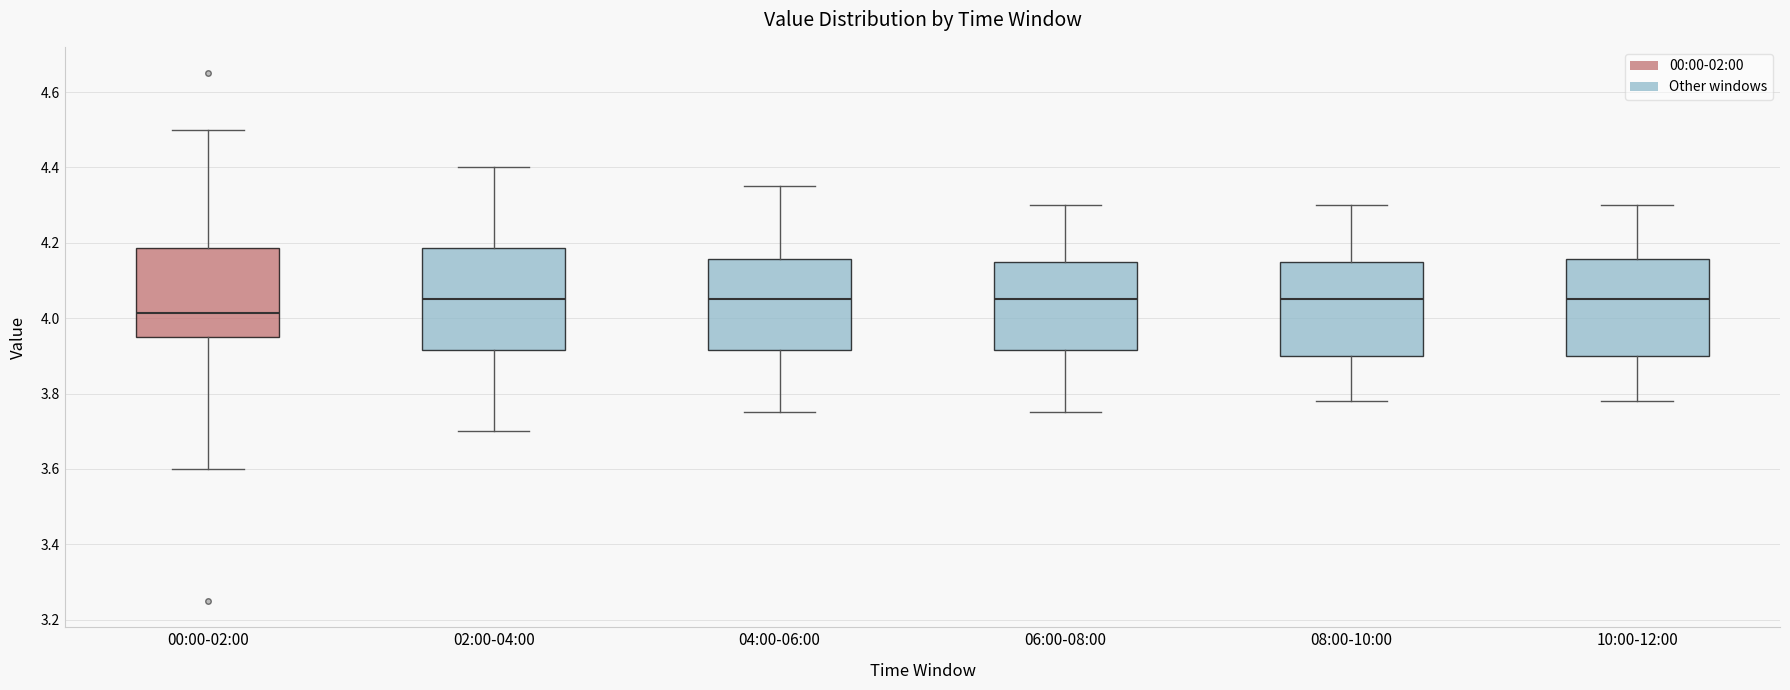

Where does the median line of the box for 02:00-04:00 sit on the y-axis? The values are not printed on the chart, so give them approximately, as read against the axis.

4.06